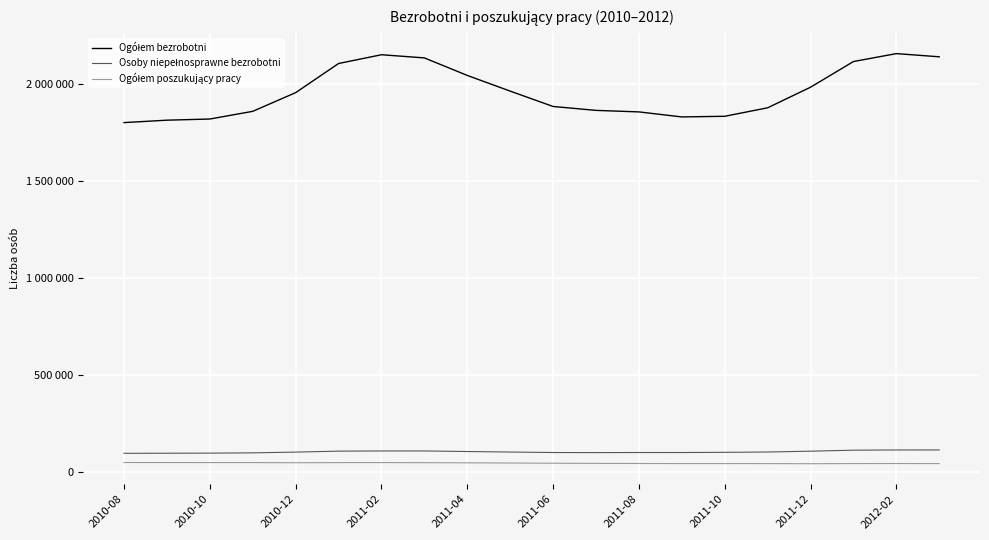

Which series has the largest total across all categories?

Ogółem bezrobotni